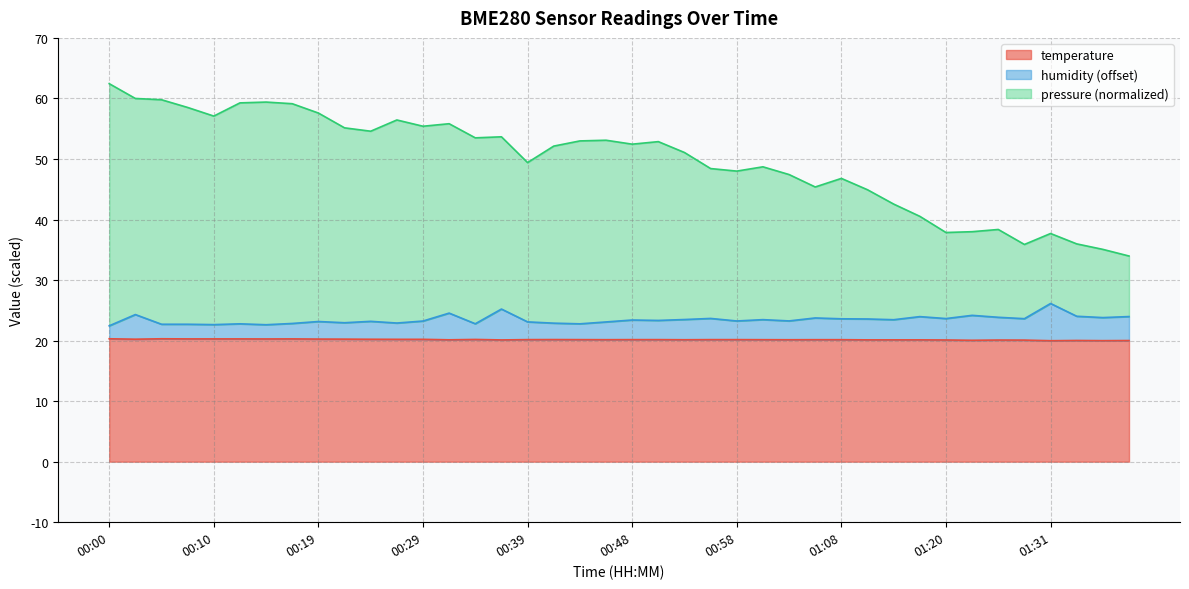

What is the label of the 20th point from the left?

00:46